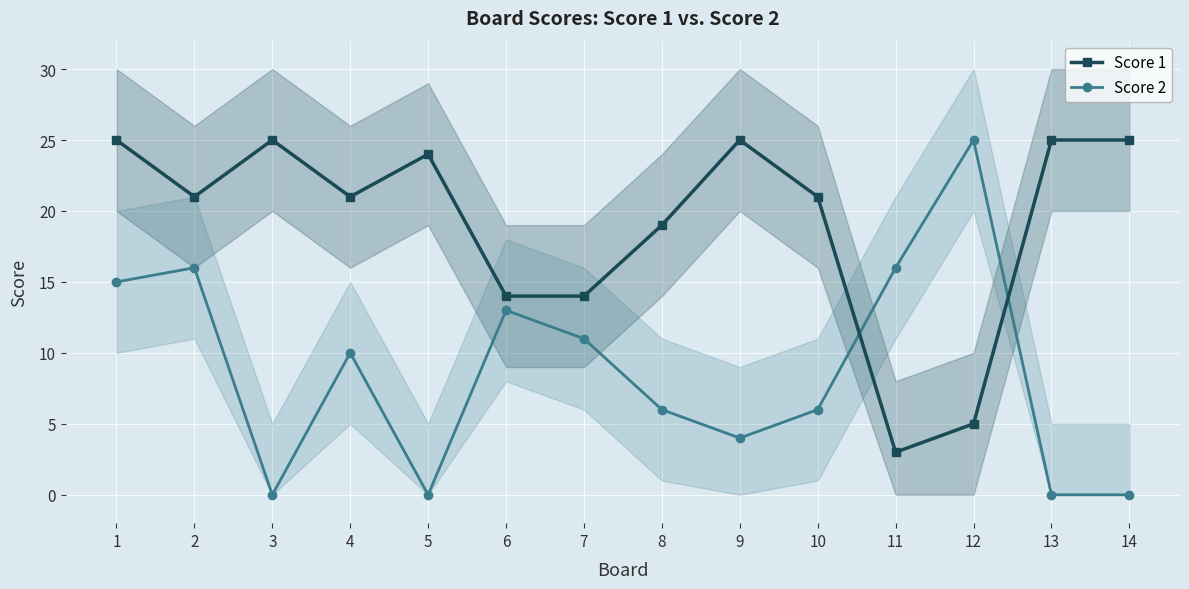

Rank the series by their average value, from lowest to highest.

Score 2, Score 1